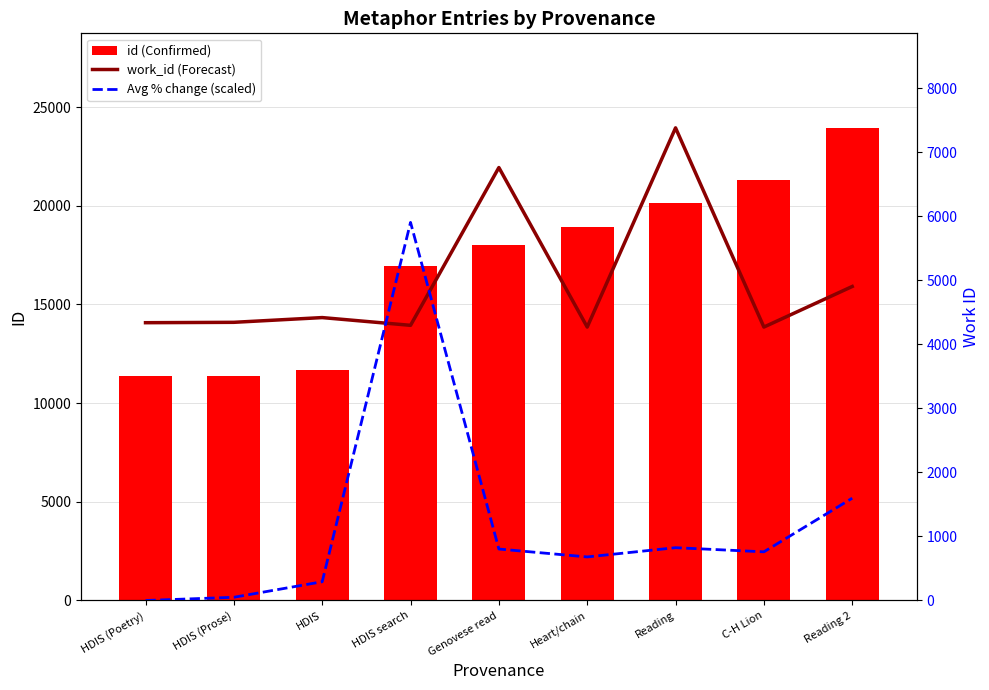

What is the total value across all series at C-H Lion?

26359.4